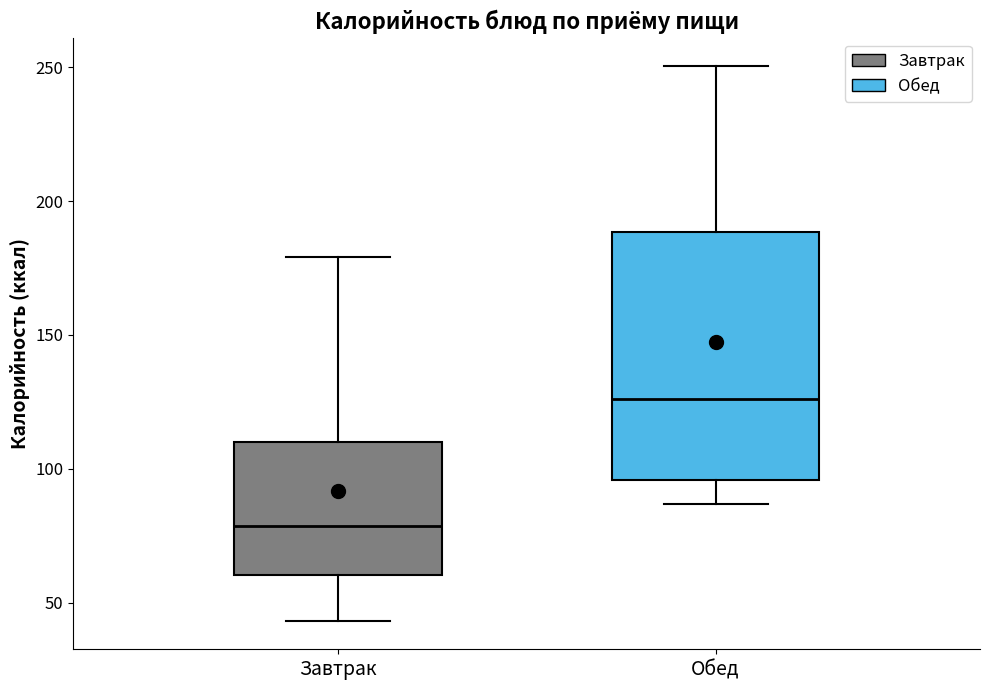

Which box has the lowest median line?

Завтрак